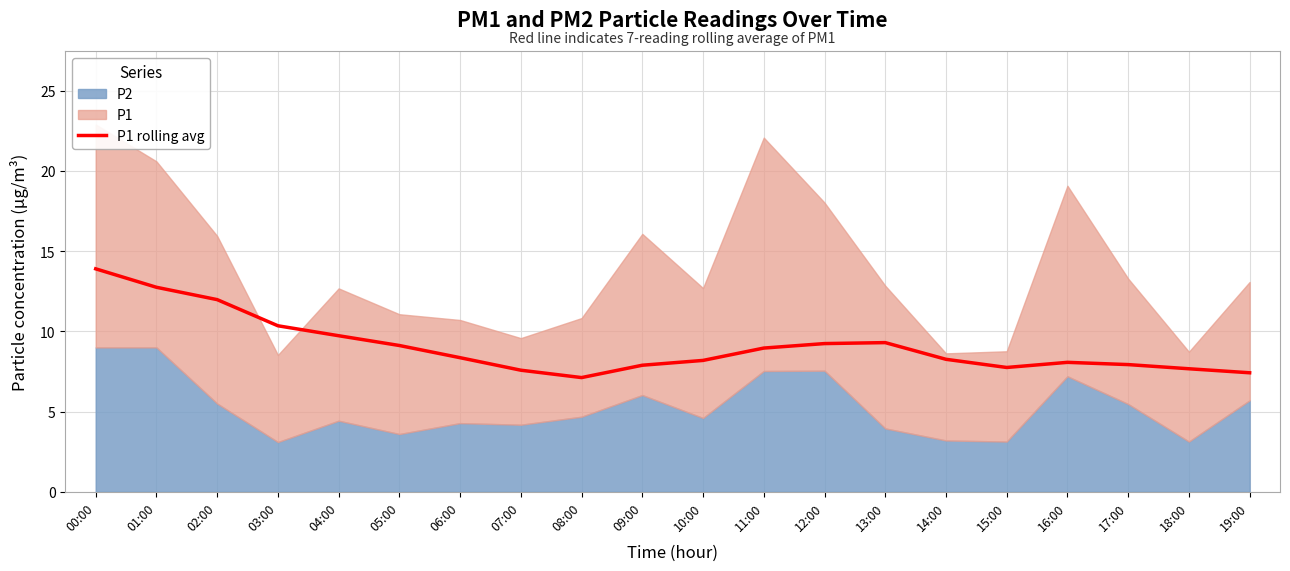

Approximately how many times larger is the value at 07:00 compared to 02:00?

0.6